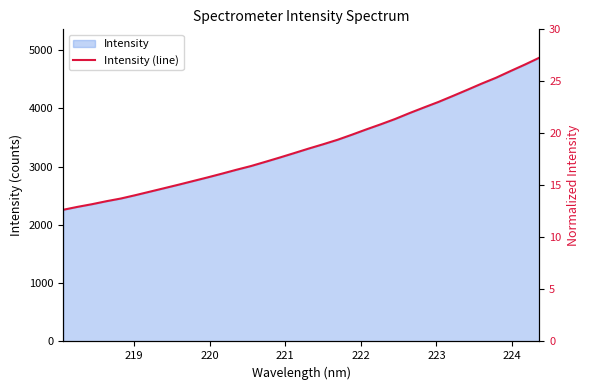

Reading left to right, extract all data points from this chart.

2258.7	2309.1	2354.8	2406.1	2452.4	2509.4	2569.3	2629.4	2689.8	2752.0	2814.2	2878.8	2945.5	3008.8	3081.2	3155.1	3231.2	3308.7	3382.3	3459.3	3546.8	3637.8	3725.2	3816.7	3918.0	4014.3	4108.6	4211.6	4316.4	4423.3	4524.3	4638.5	4750.2	4867.4